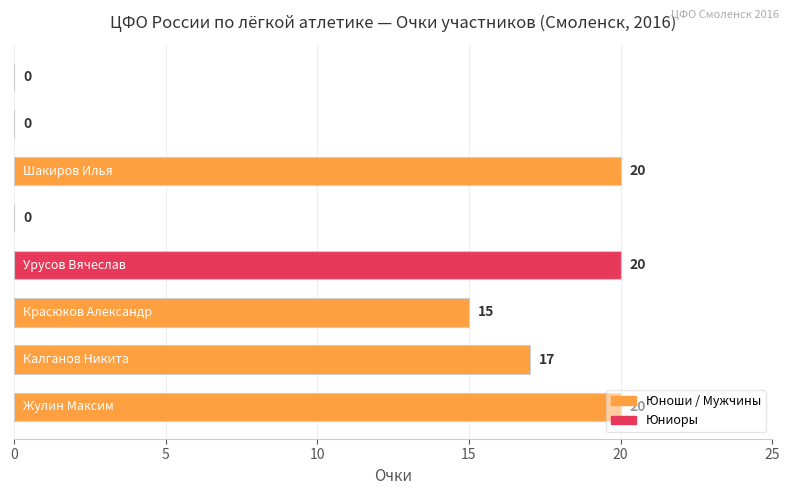

How many positive values are there?

5